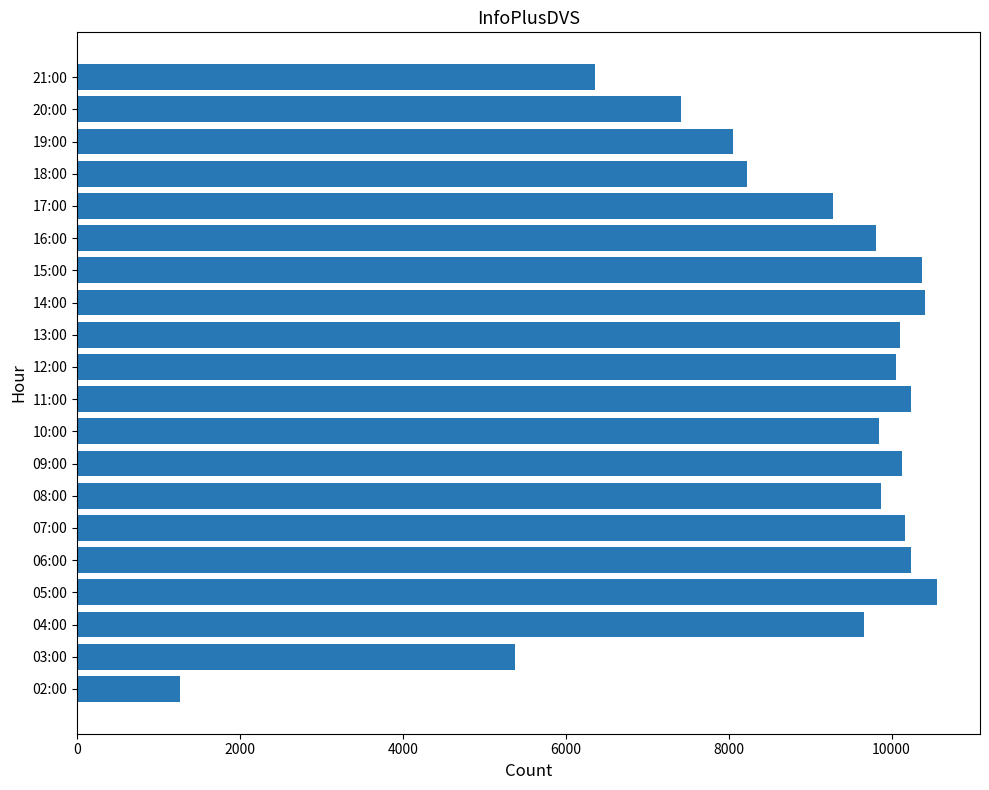

How many data points are less than 9874?

10